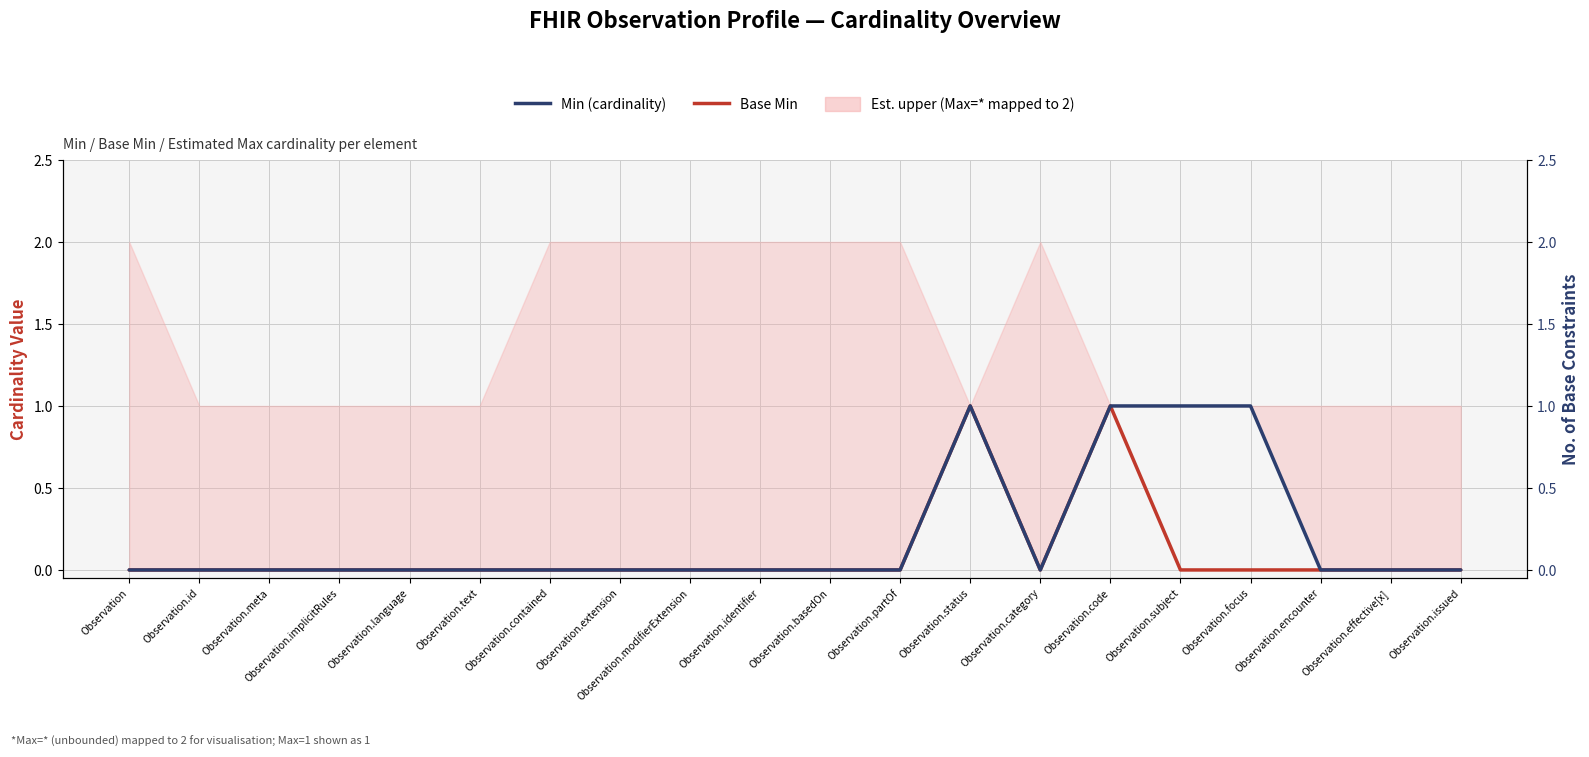

True or false: Min (cardinality) and Base Min cross at least once.

False